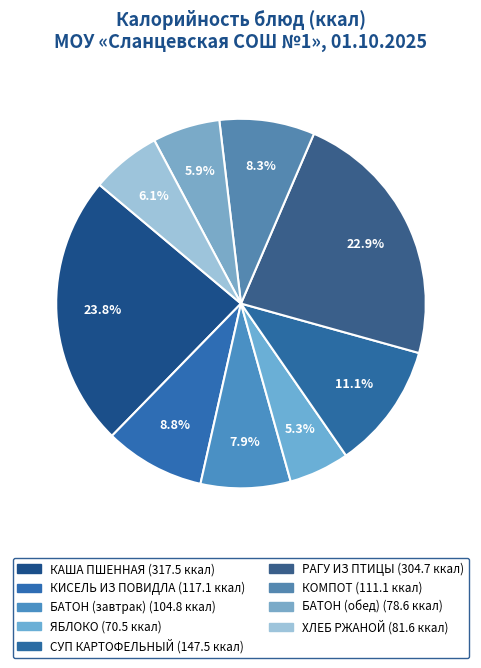

To the nearest percent, what percentage of the pie is КИСЕЛЬ ИЗ ПОВИДЛА?

9%